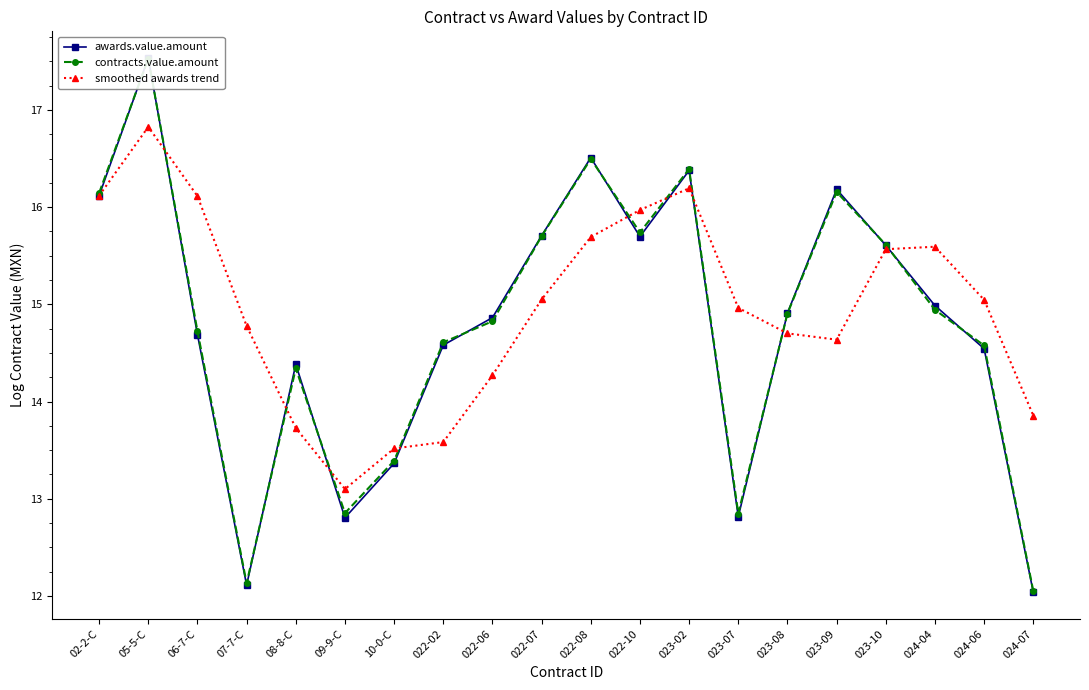

What is the sum of all smoothed awards trend values?

299.3